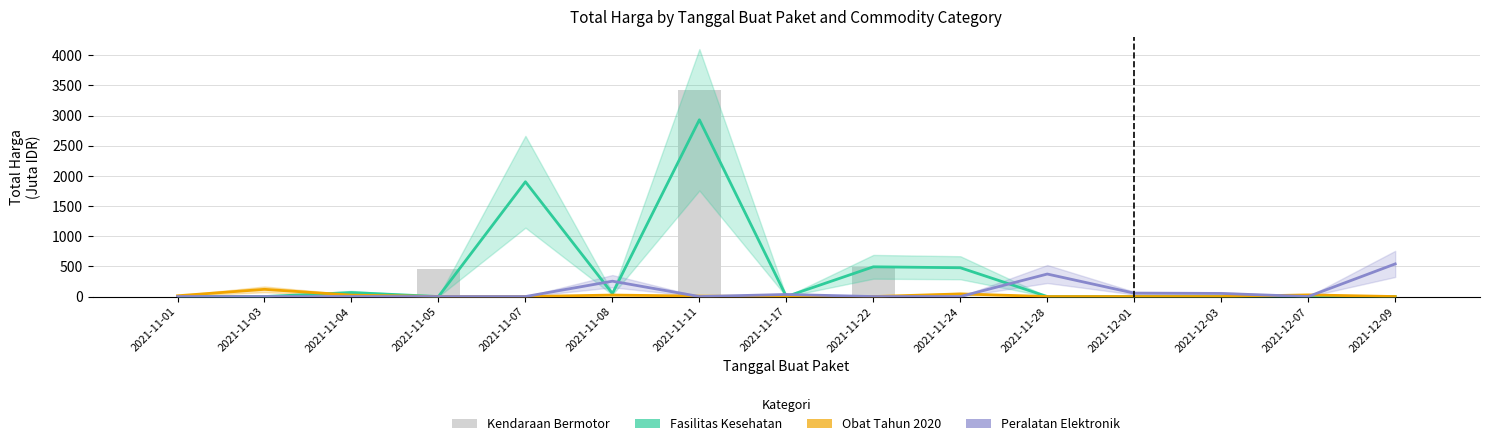

Which series has the largest range (max minus min)?

Kendaraan Bermotor